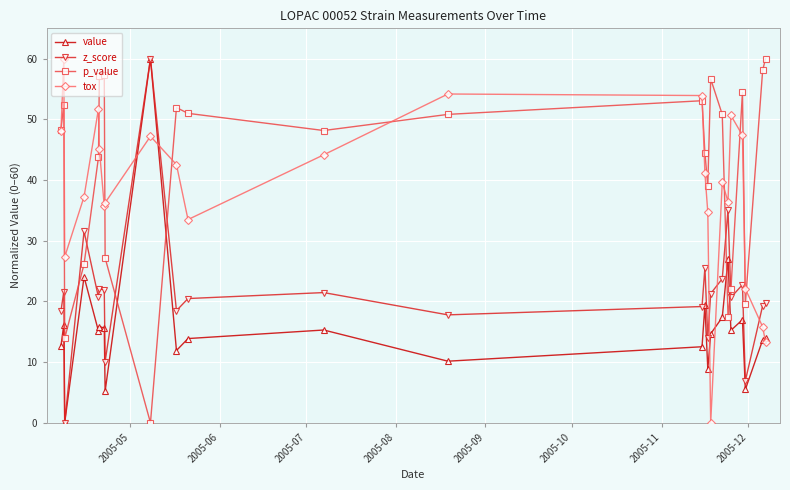

In tox, how many points are lower than both neighbors (excluding endpoints)?

5